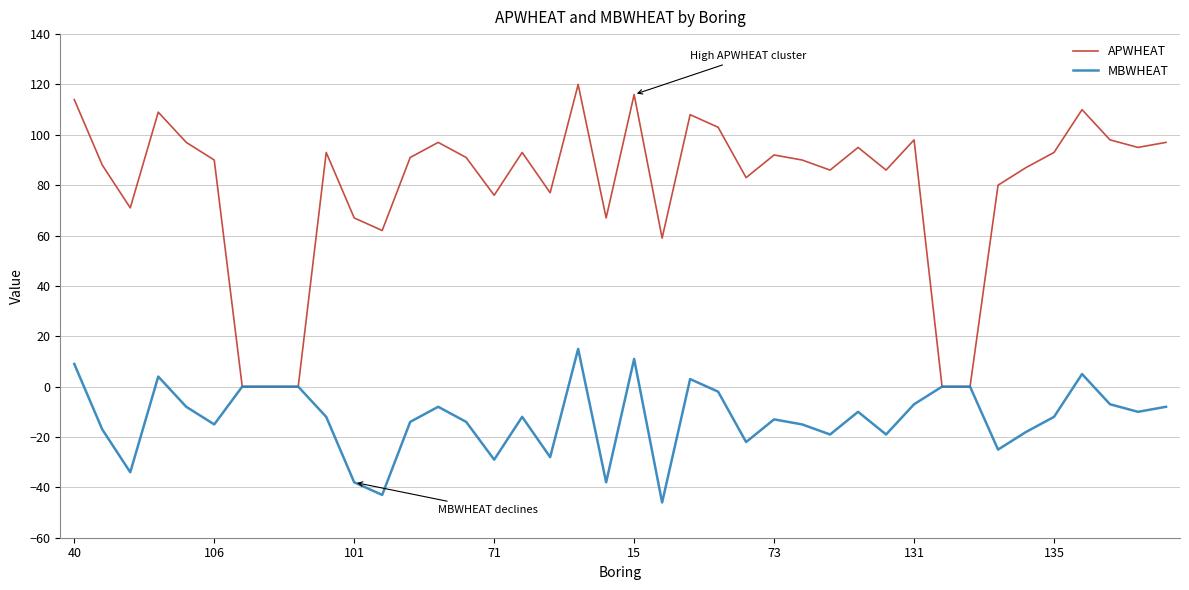

Which series has the largest total across all categories?

APWHEAT